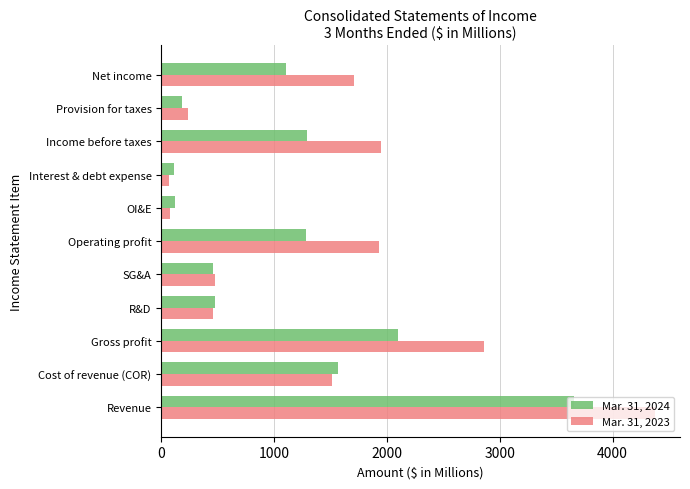

What is the smallest value displayed?

68